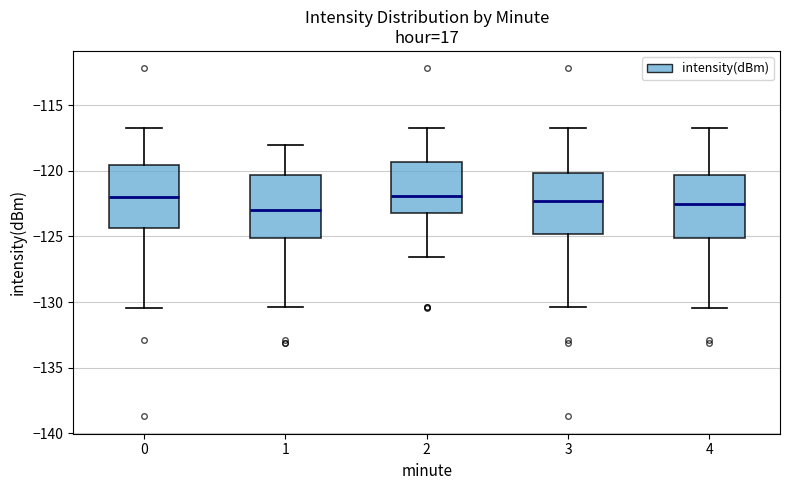

Where is the lower edge of the box at x = 4 on the y-axis? The values are not printed on the chart, so give them approximately, as read against the axis.

-125.0